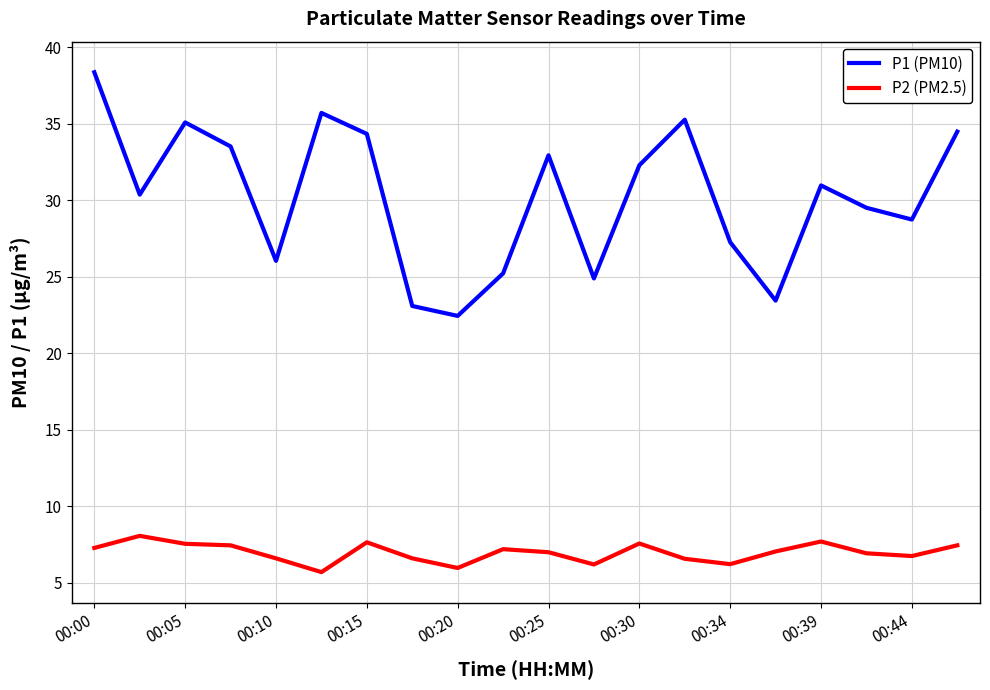

True or false: P2 (PM2.5) and P1 (PM10) intersect in this chart.

False